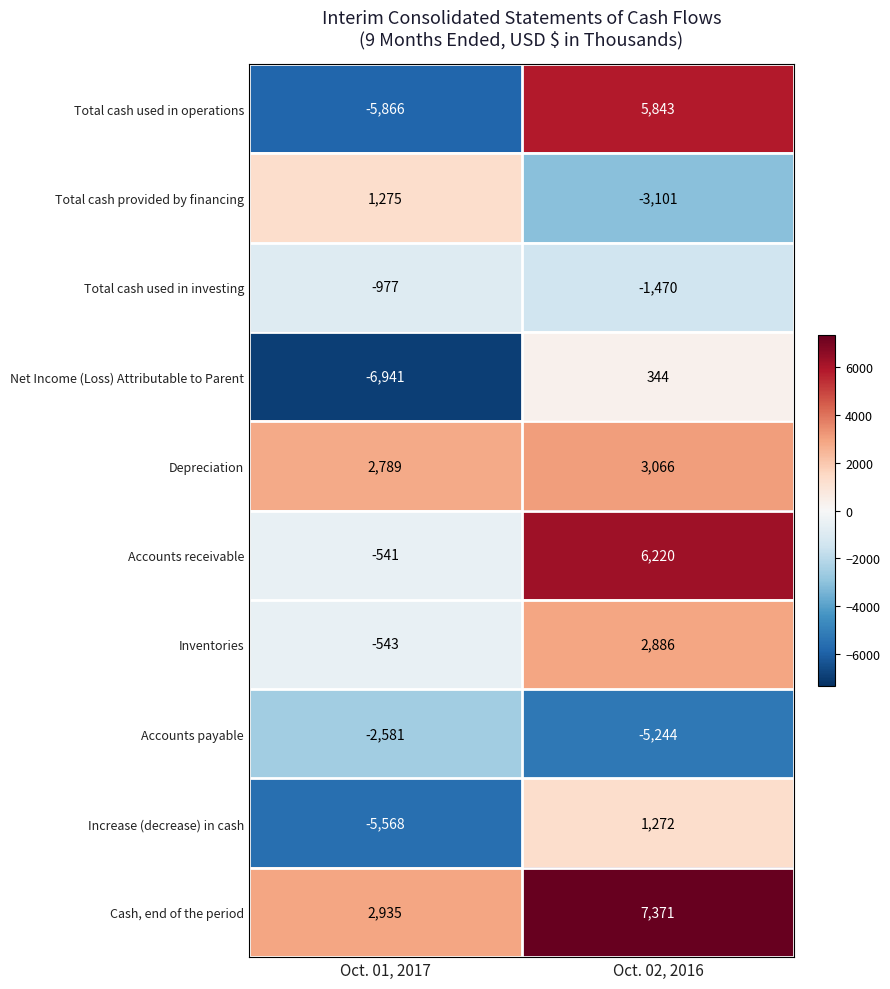

How many values in Accounts receivable are above zero?

1